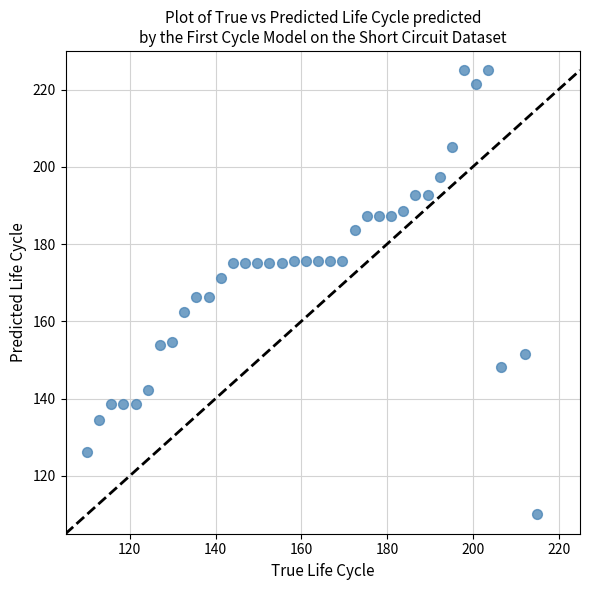

What is the range of X values (max minus min)?

105.0